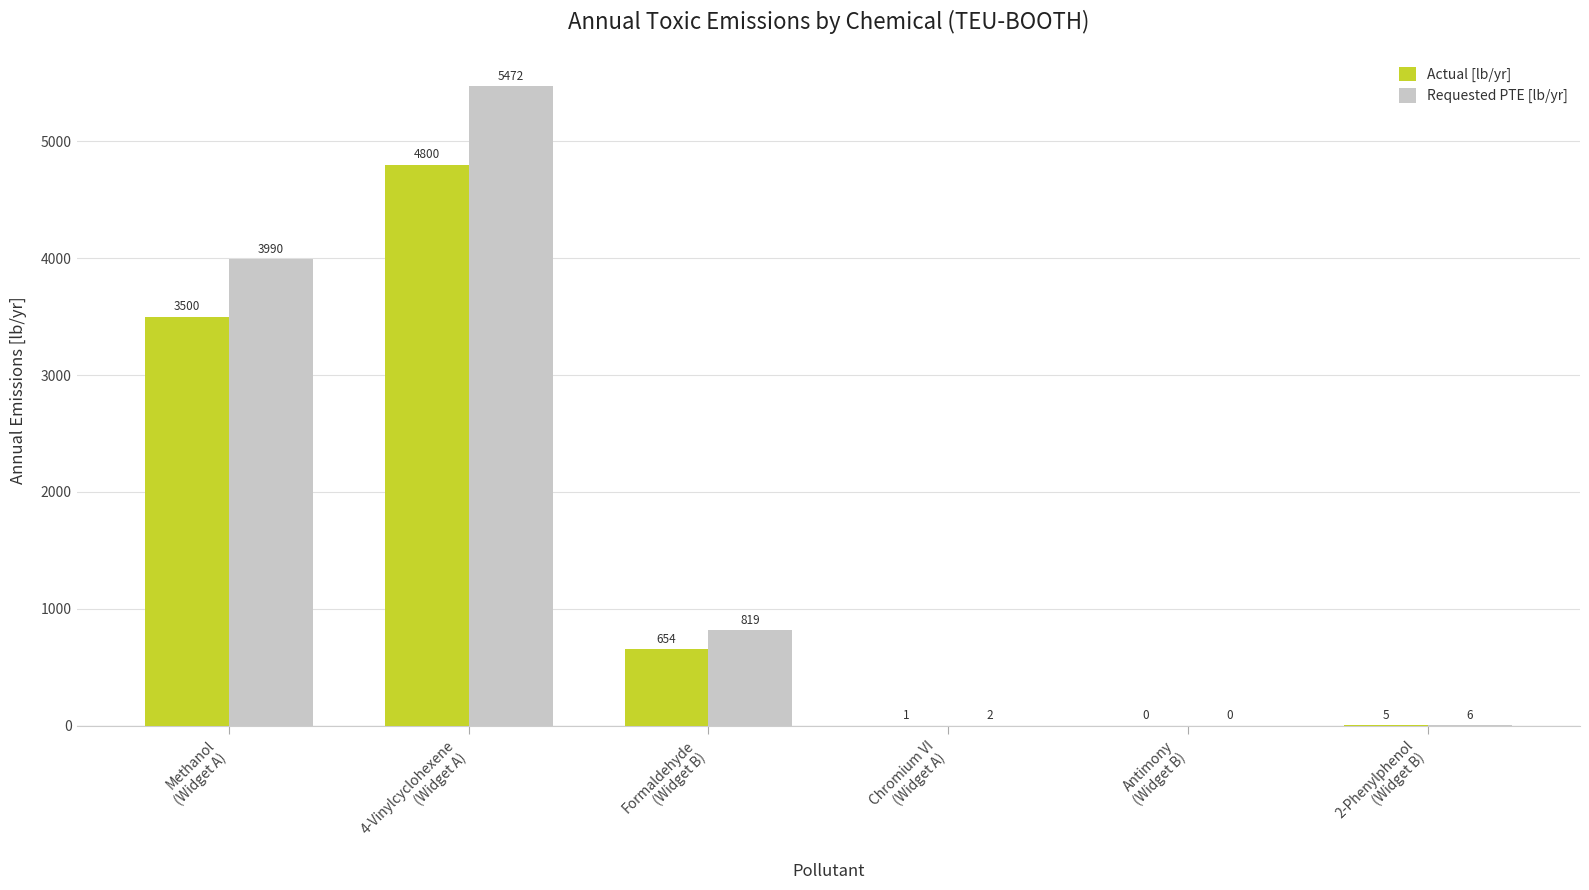

What is the maximum value shown in the chart?

5472.0